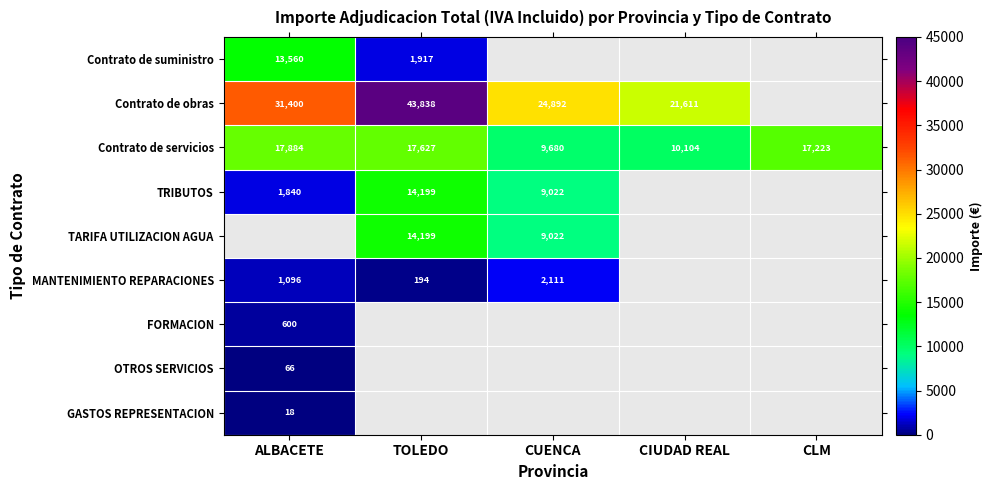

Where does the Contrato de servicios series first go above 17223?

ALBACETE